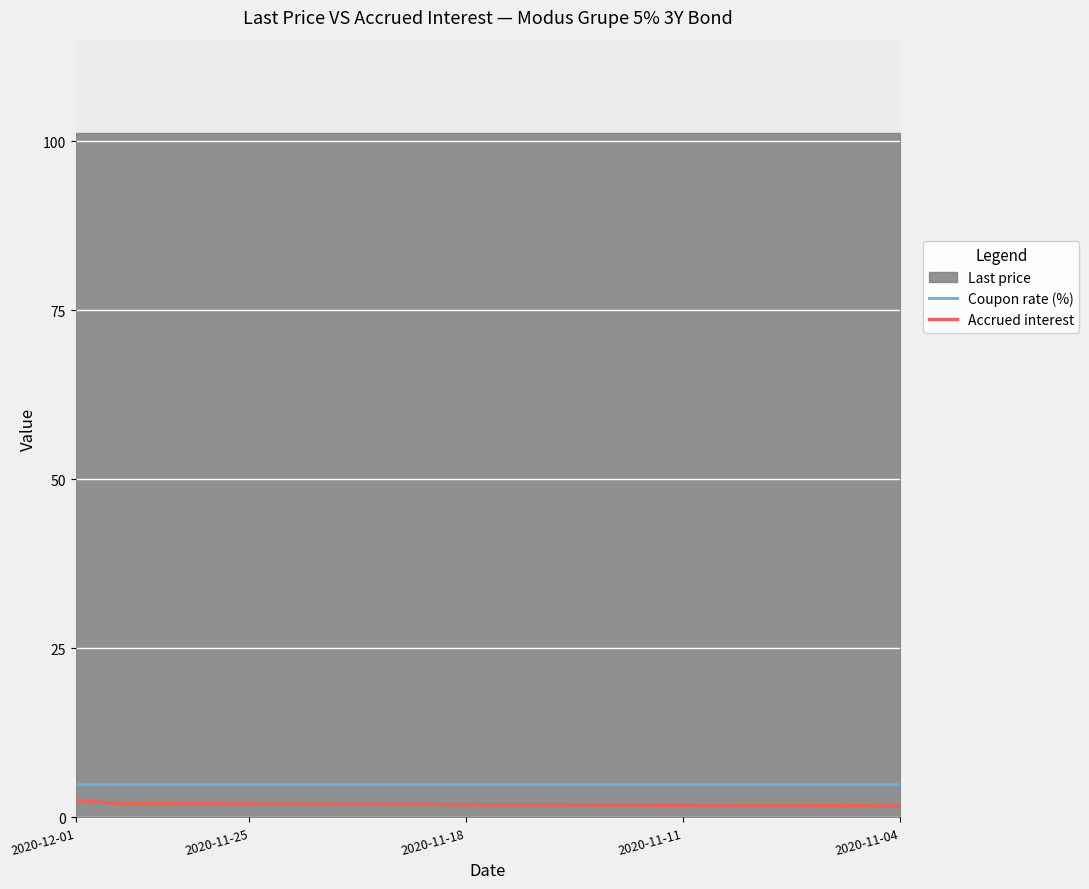

What is the lowest value of the Coupon rate (%) series?

5.0